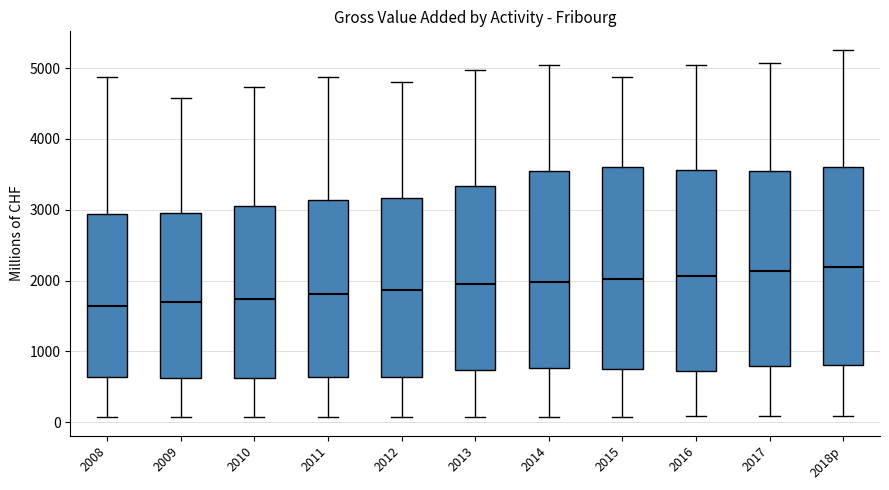

Reading left to right, read every box against the y-axis: the position of its median line, the range the box covers, and the ends of its whiskers. The values are not printed on the chart, so give them approximately, as read against the axis.

2008: median 1600, box 600 to 2900, whiskers 100 to 4900
2009: median 1700, box 600 to 3000, whiskers 100 to 4600
2010: median 1700, box 600 to 3100, whiskers 100 to 4700
2011: median 1800, box 600 to 3100, whiskers 100 to 4900
2012: median 1900, box 600 to 3200, whiskers 100 to 4800
2013: median 1900, box 700 to 3300, whiskers 100 to 5000
2014: median 2000, box 800 to 3600, whiskers 100 to 5000
2015: median 2000, box 700 to 3600, whiskers 100 to 4900
2016: median 2100, box 700 to 3600, whiskers 100 to 5000
2017: median 2100, box 800 to 3600, whiskers 100 to 5100
2018p: median 2200, box 800 to 3600, whiskers 100 to 5300